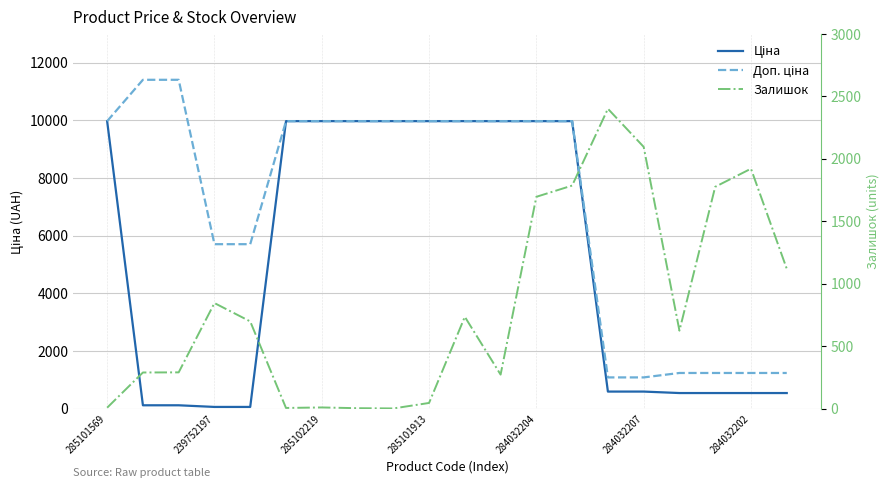

At which category is the sum across all series the highest?

13